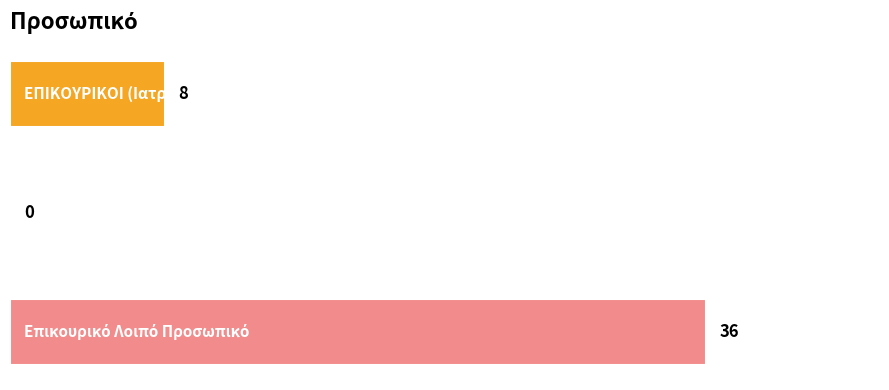

What is the greatest value displayed?

36